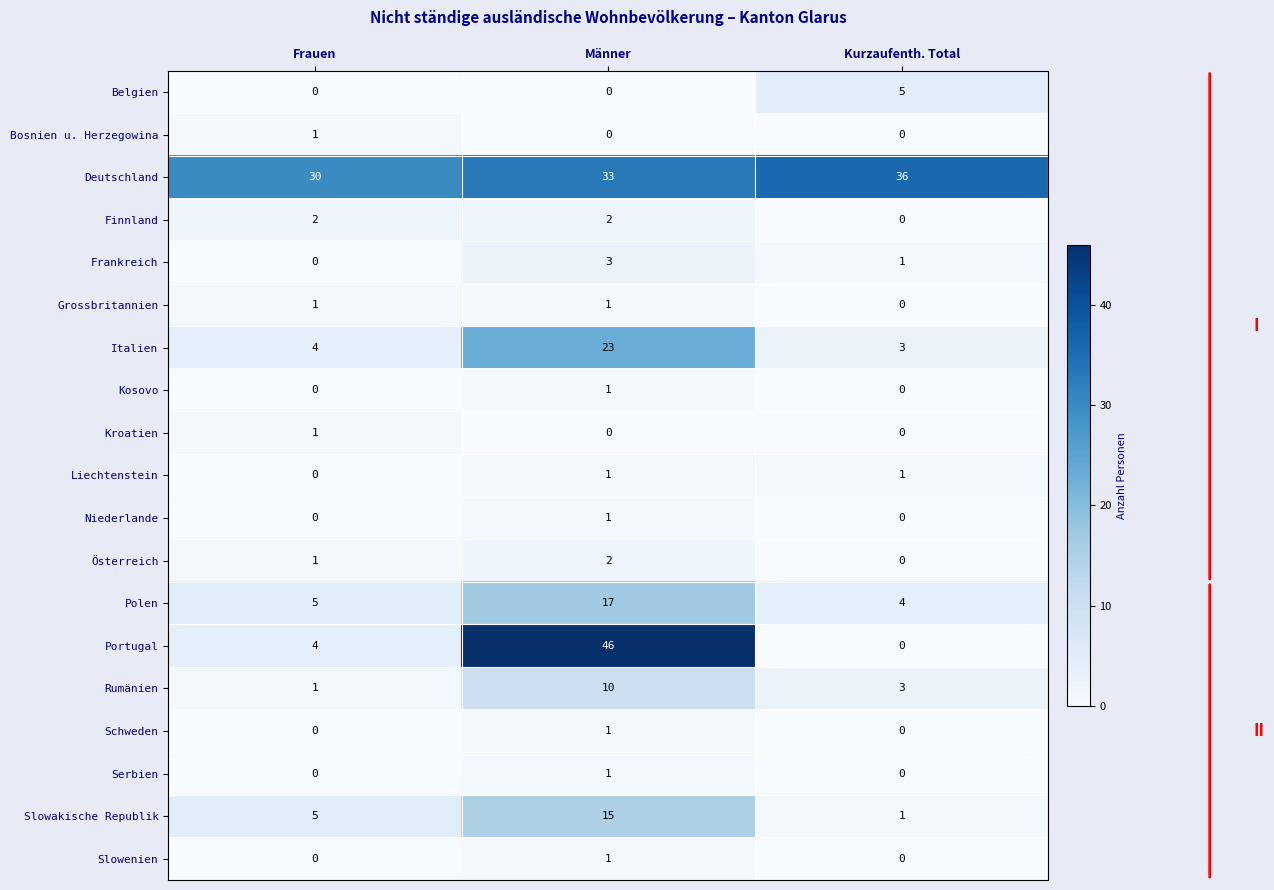

Which series has the widest spread of values?

Portugal